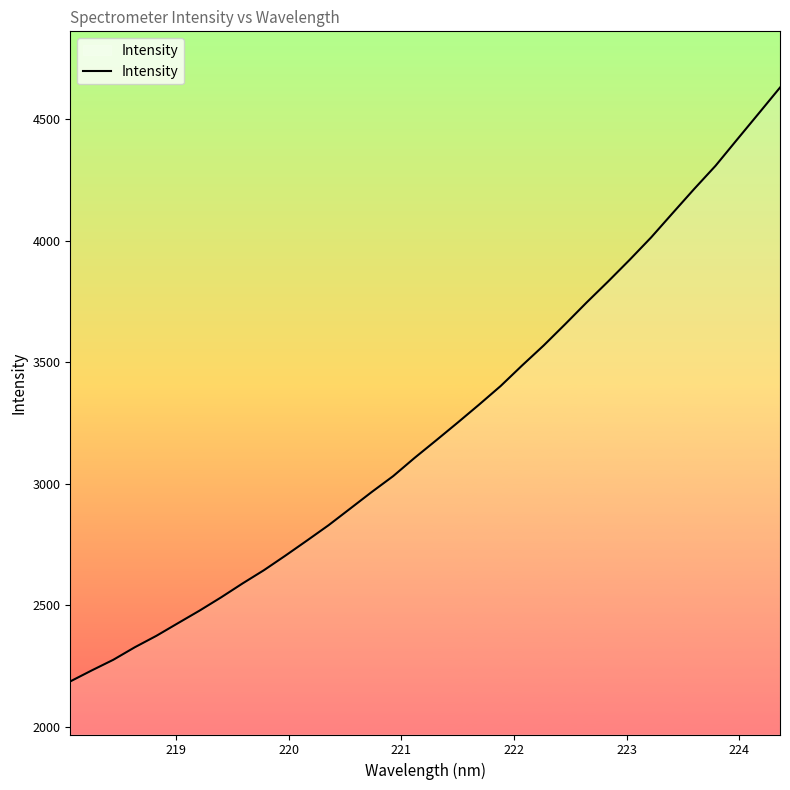

What is the smallest value displayed?

2185.8